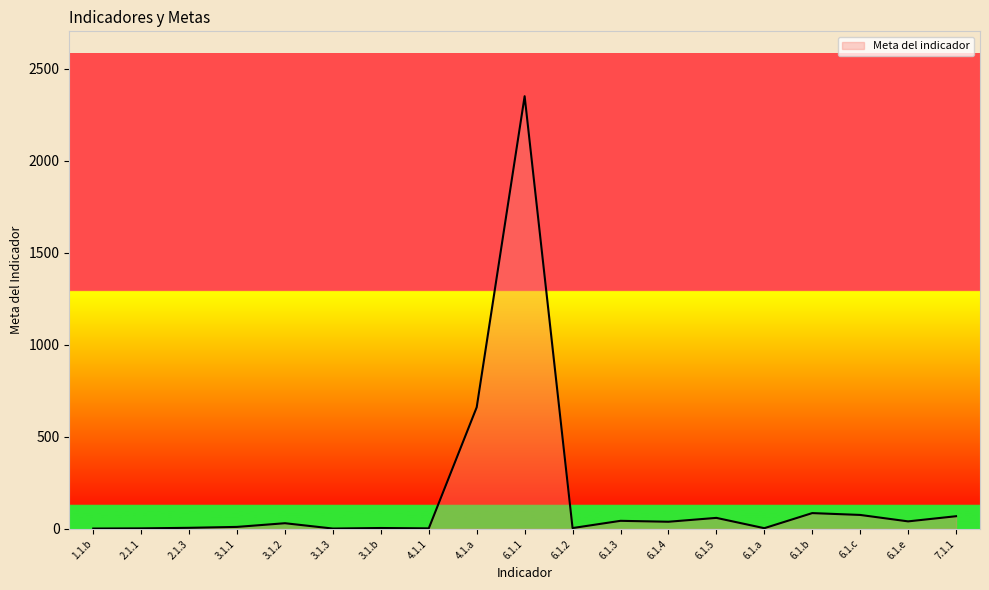

What is the change in value from 2.1.3 to 6.1.a?

-2.0